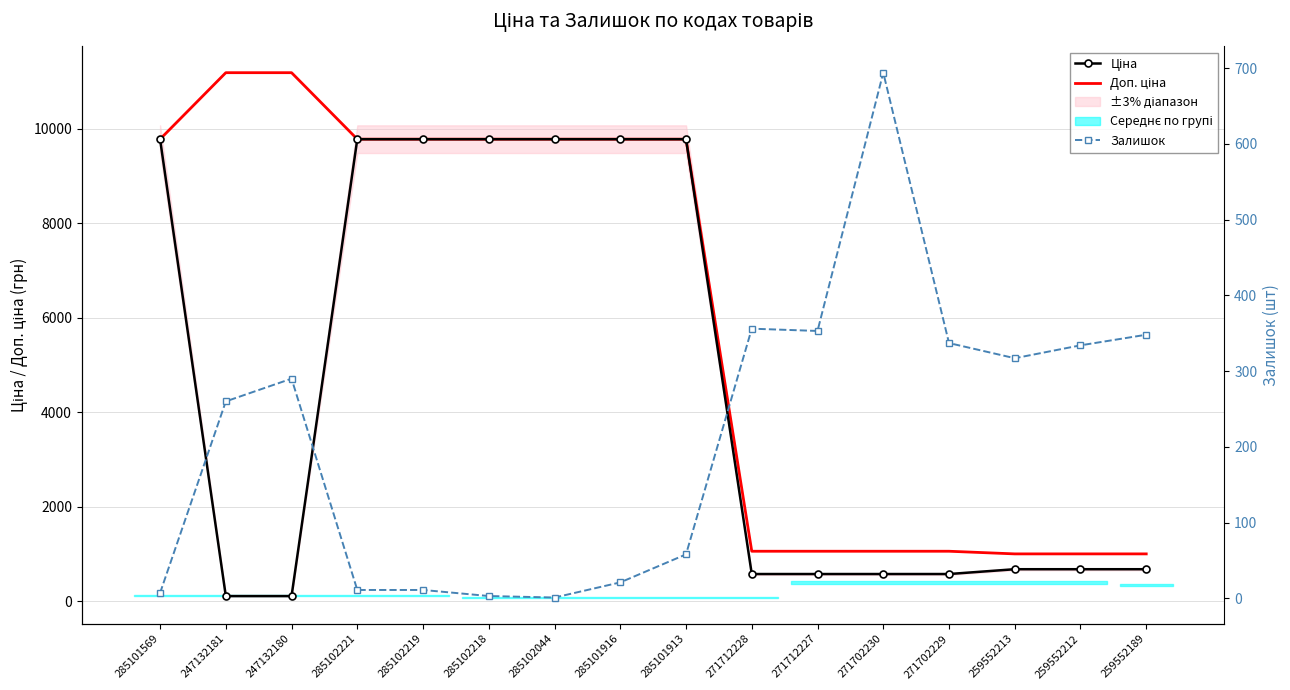

What is the label of the 5th point from the right?

271702230